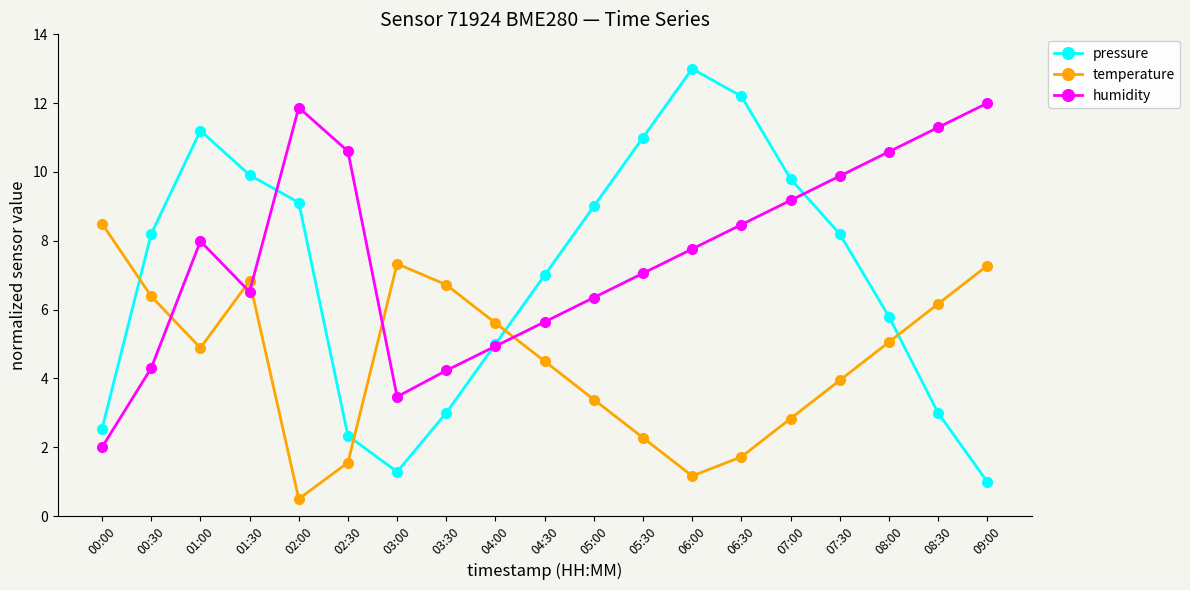

Is it true that humidity equals 3.7 at 04:30?

False